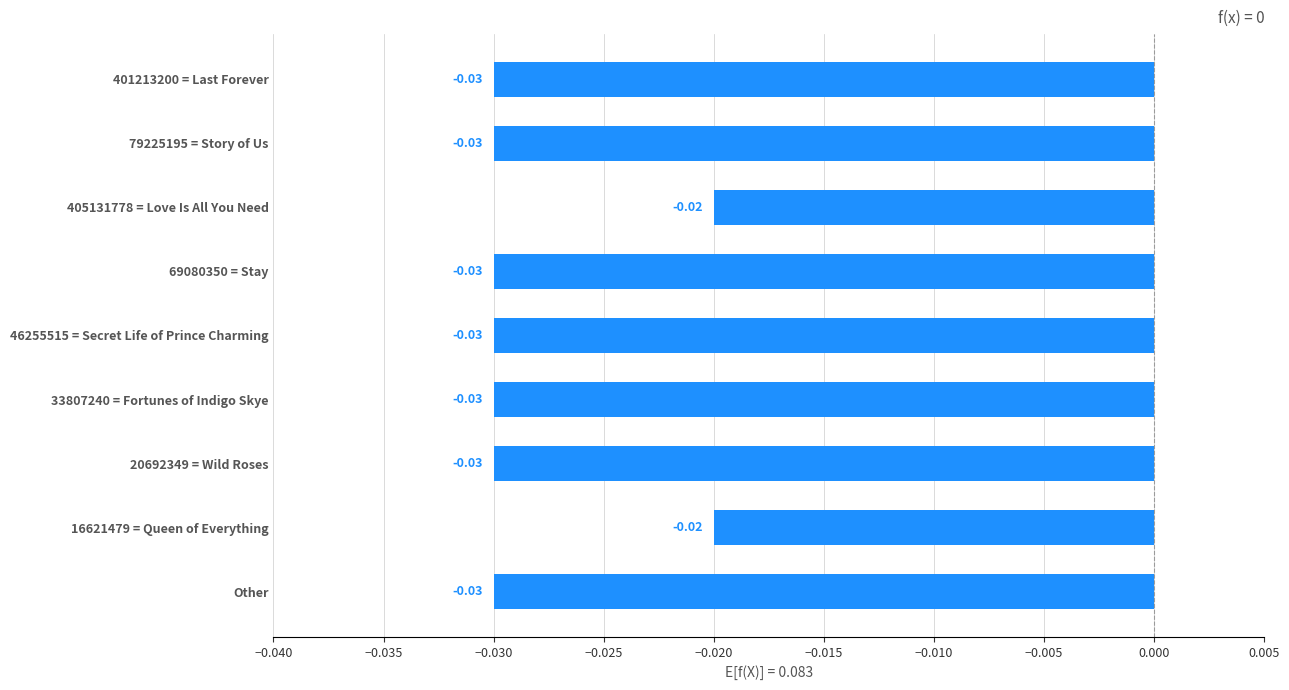

How many categories are shown in the chart?

9